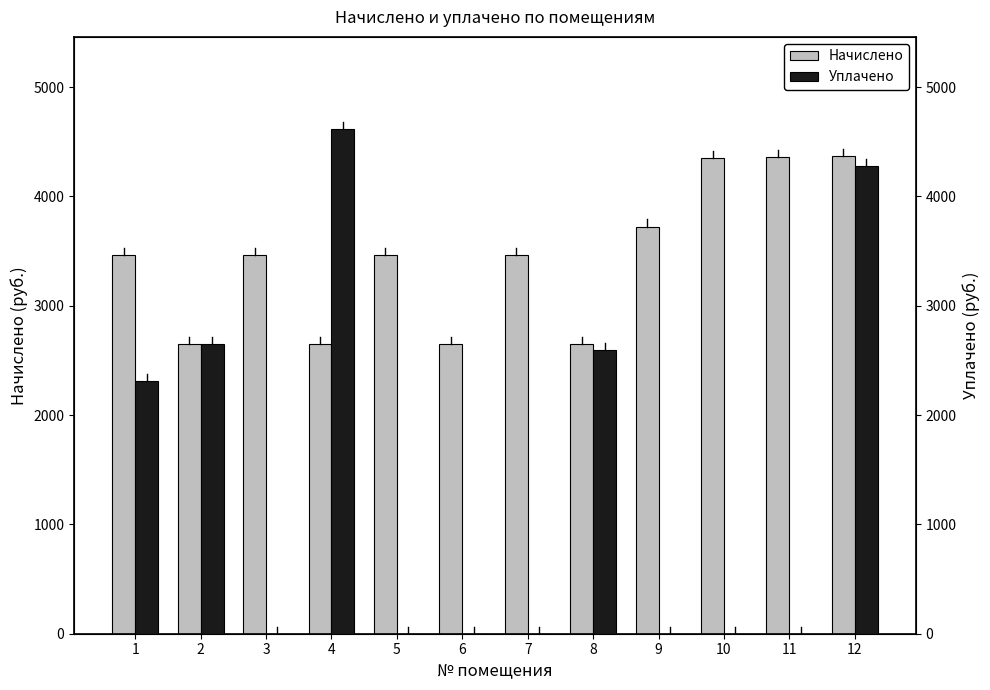

Is it true that Начислено equals 4352.4 at 10?

True